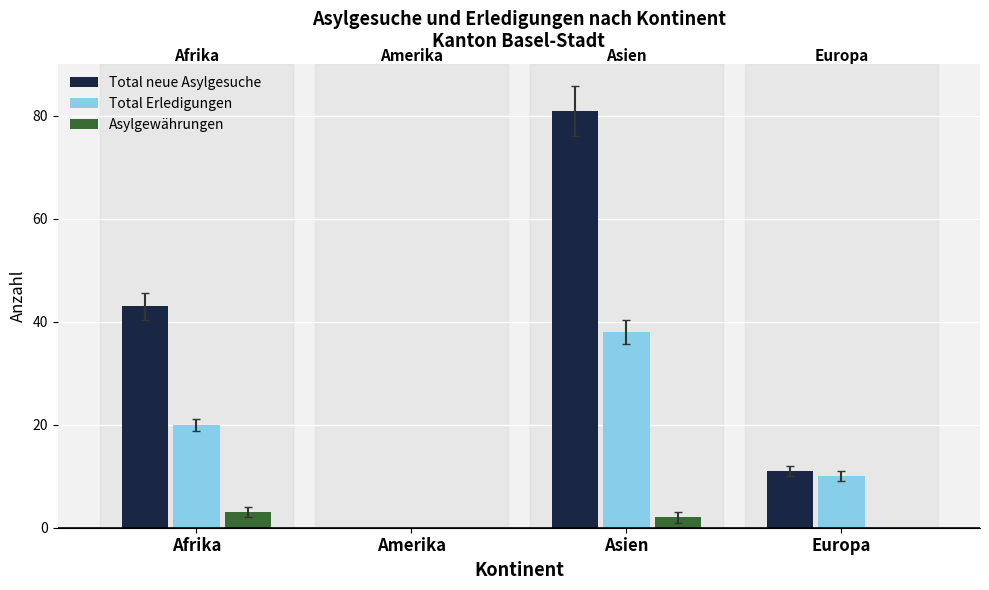

Reading left to right, extract all data points from this chart.

Total neue Asylgesuche: Afrika=43	Amerika=0	Asien=81	Europa=11
Total Erledigungen: Afrika=20	Amerika=0	Asien=38	Europa=10
Asylgewährungen: Afrika=3	Amerika=0	Asien=2	Europa=0